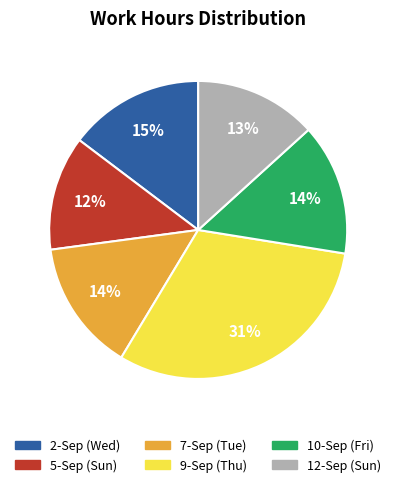

To the nearest percent, what is the difference between the largest and smallest slice percentages?

19%